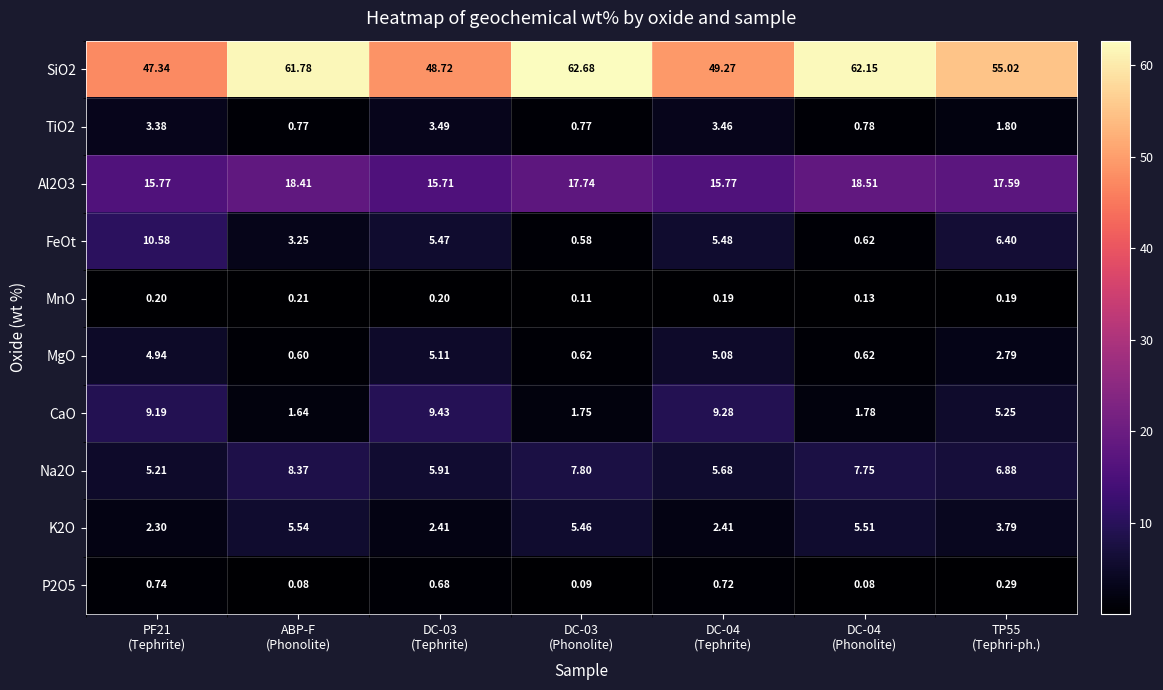

What is the total value across all series at DC-04
(Tephrite)?

97.3